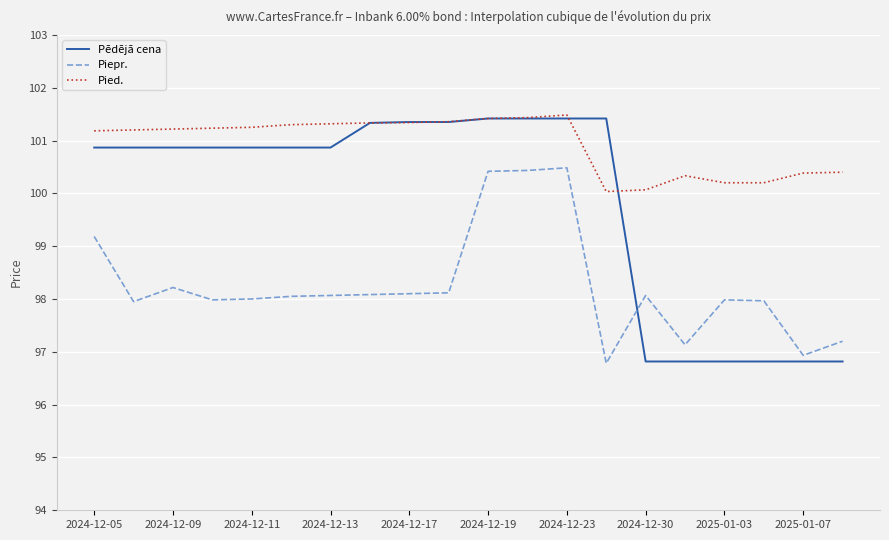

Which series has the largest total across all categories?

Pied.